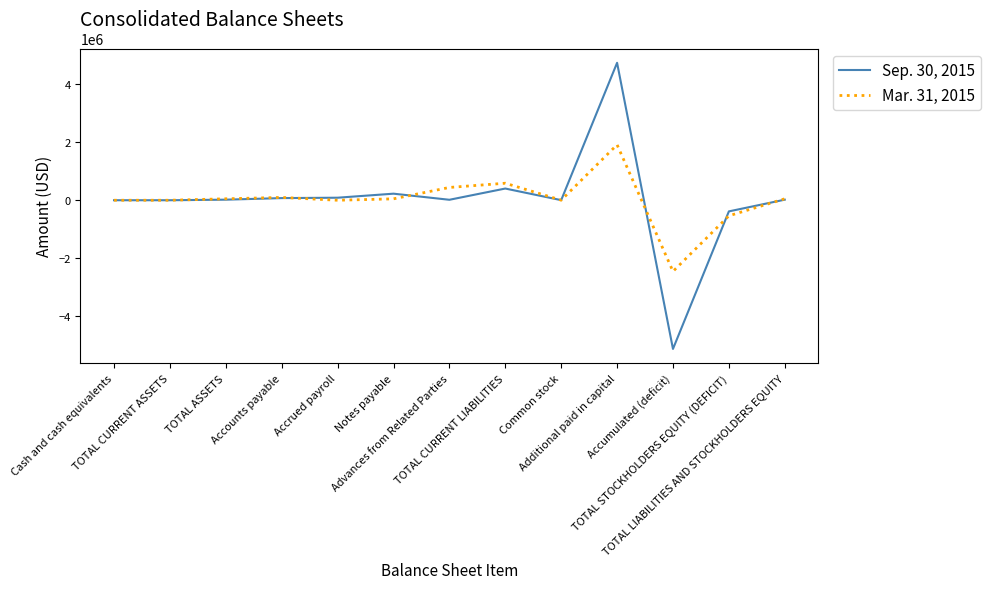

What position from the left is TOTAL STOCKHOLDERS EQUITY (DEFICIT)?

12